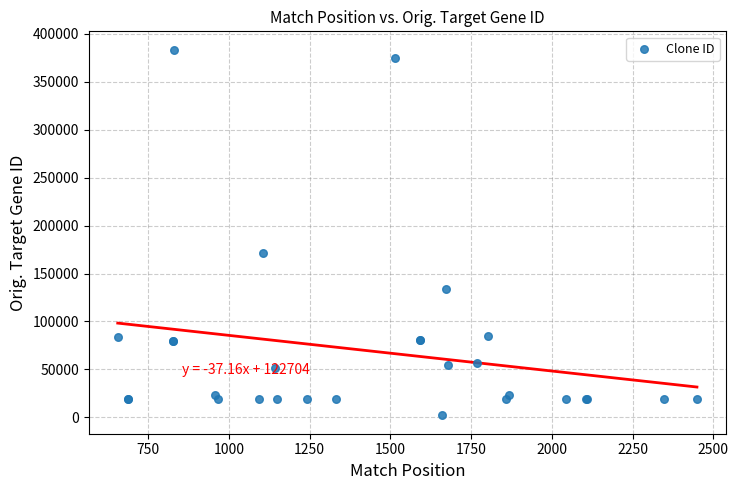

What Y value in the scatter plot is closest to 192719?

171253